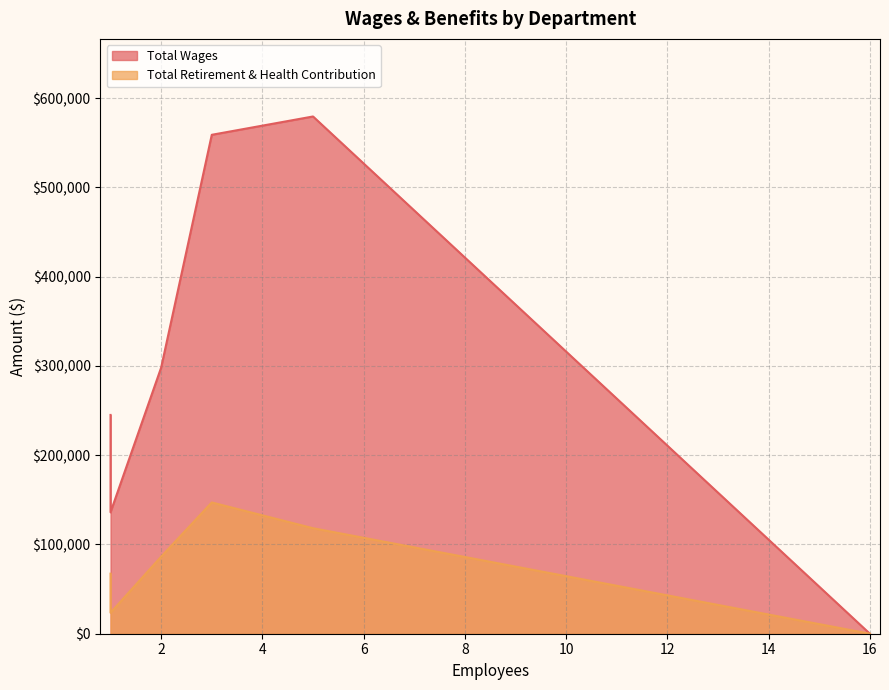

The Total Wages series shows -384137 at TAM Board of Commissioners. True or false?

False